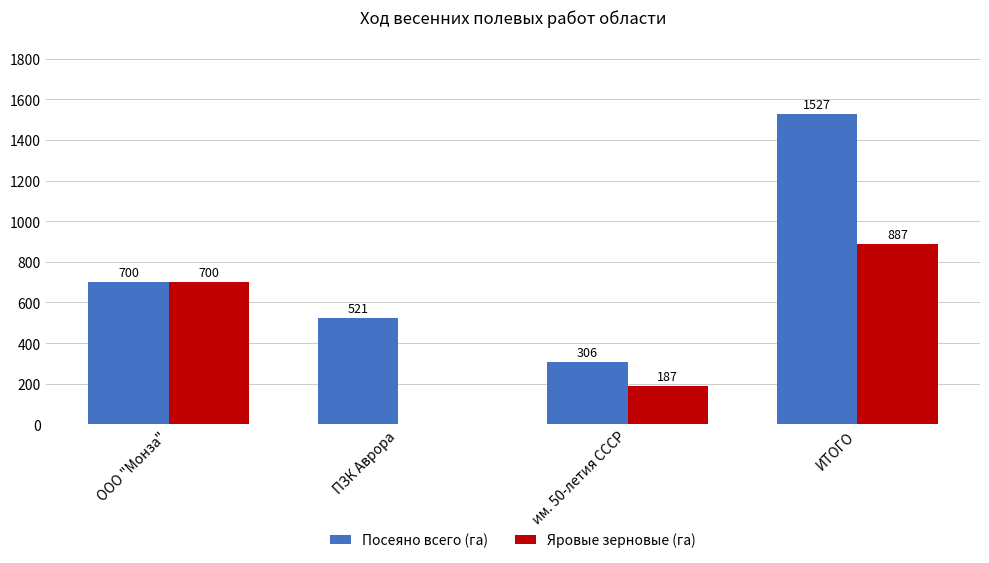

Which series has the largest range (max minus min)?

Посеяно всего (га)